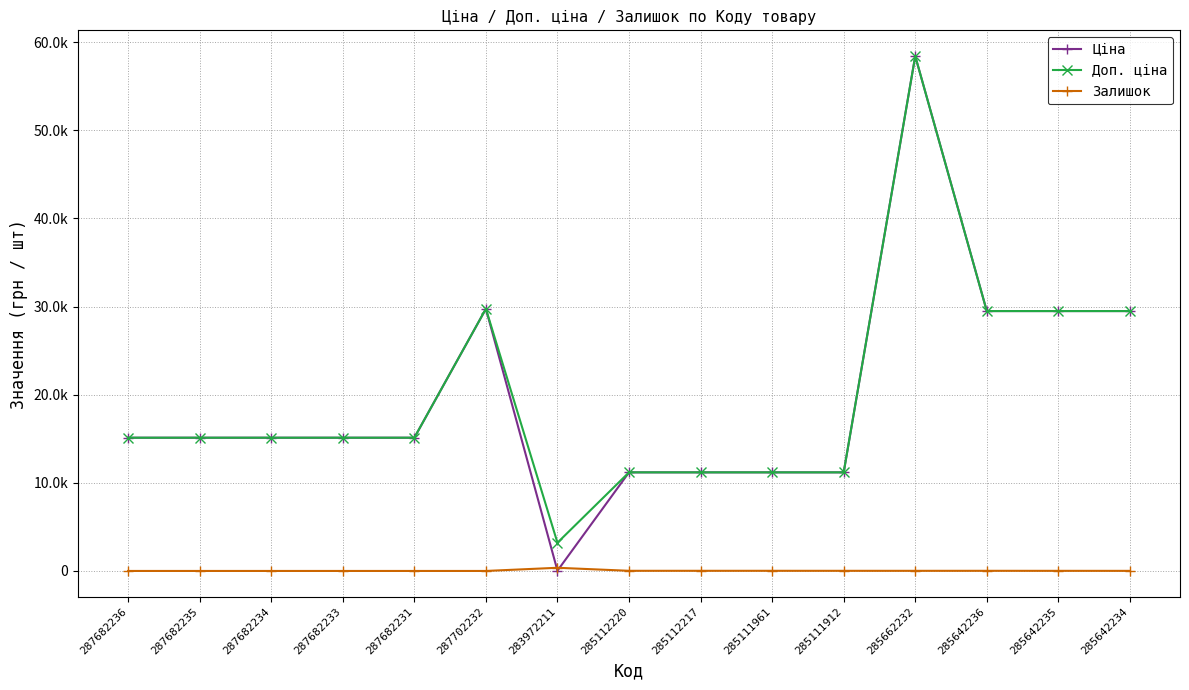

What is the label of the 11th point from the right?

287682231